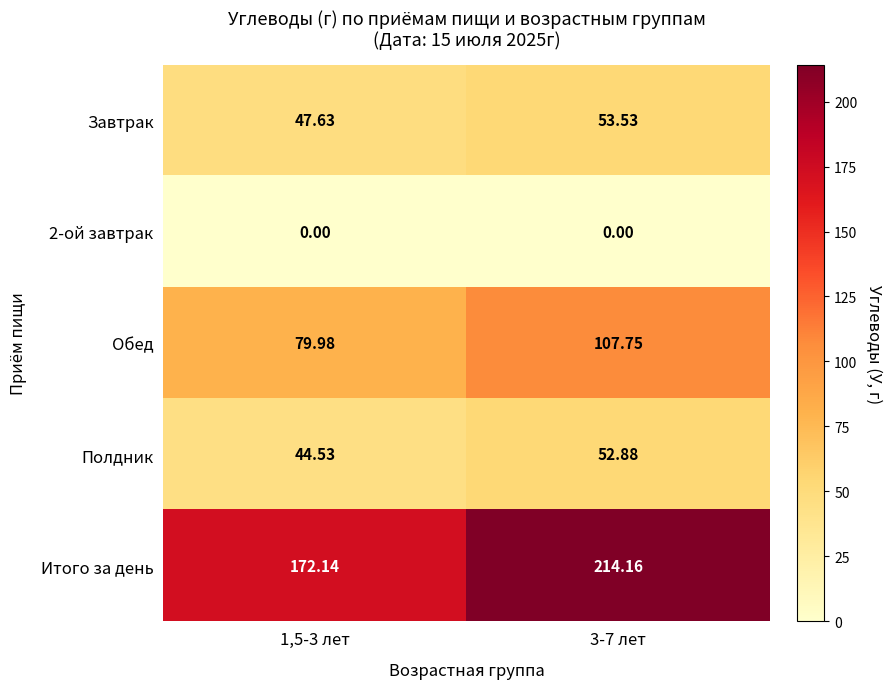

Which series has the widest spread of values?

Итого за день